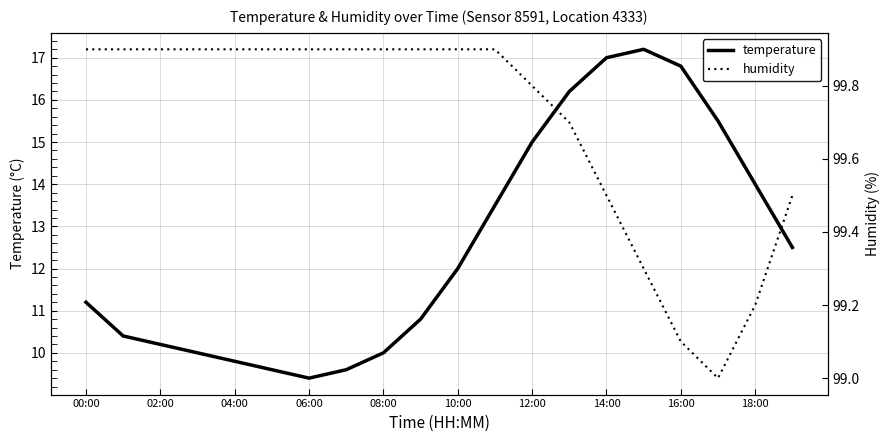

Reading left to right, list all the values displayed in this chart.

temperature: 11.2	10.4	10.2	10.0	9.8	9.6	9.4	9.6	10.0	10.8	12.0	13.5	15.0	16.2	17.0	17.2	16.8	15.5	14.0	12.5
humidity: 99.9	99.9	99.9	99.9	99.9	99.9	99.9	99.9	99.9	99.9	99.9	99.9	99.8	99.7	99.5	99.3	99.1	99.0	99.2	99.5